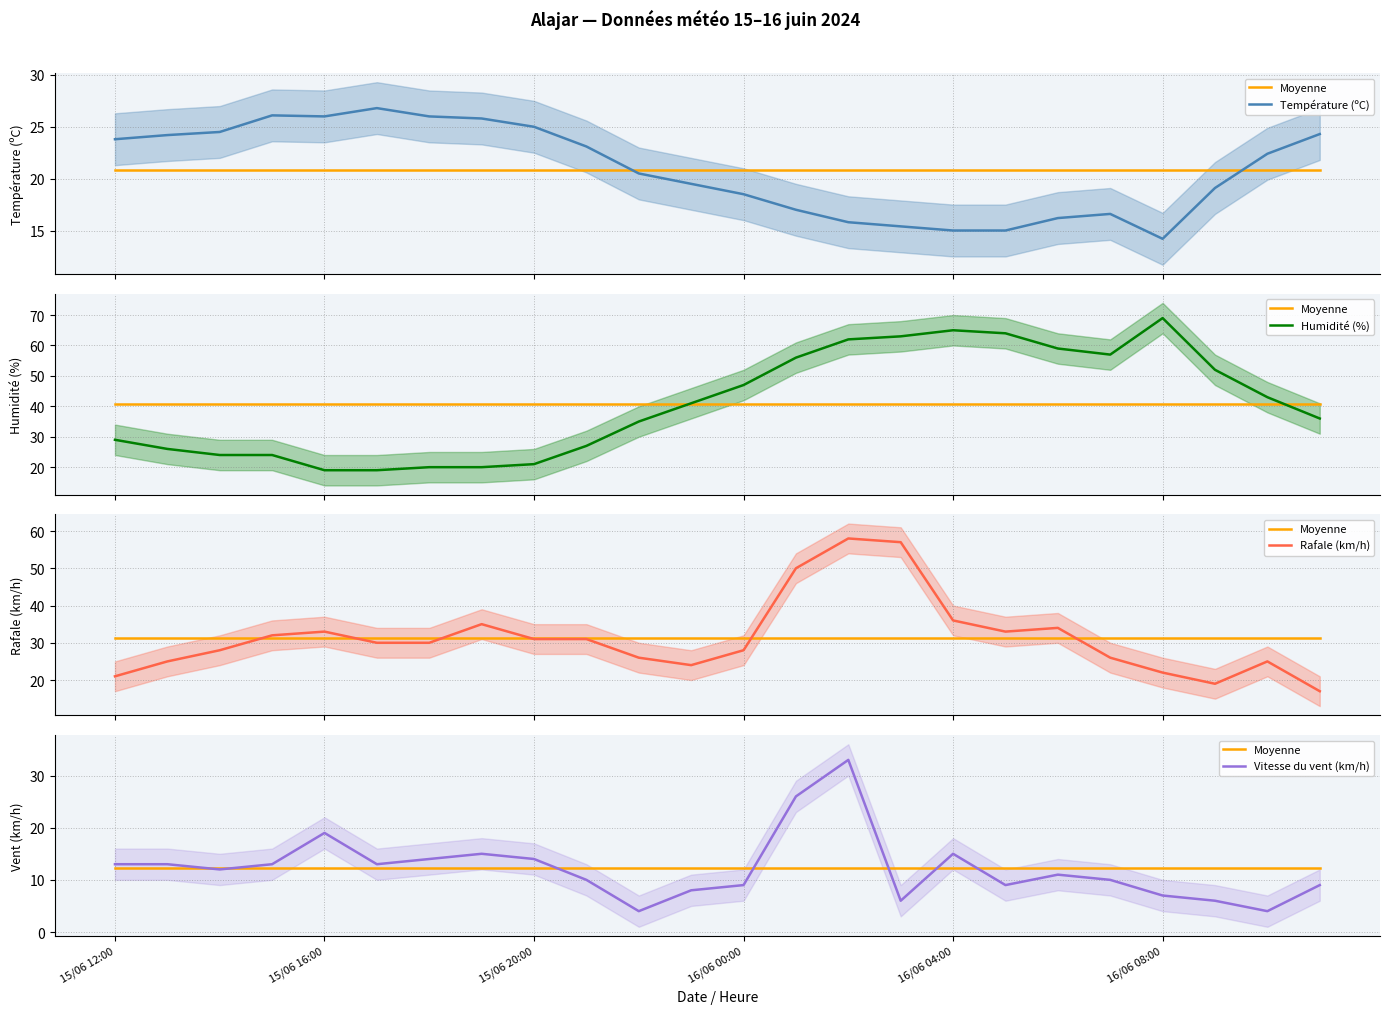

Which series has the largest range (max minus min)?

Humidité (%)